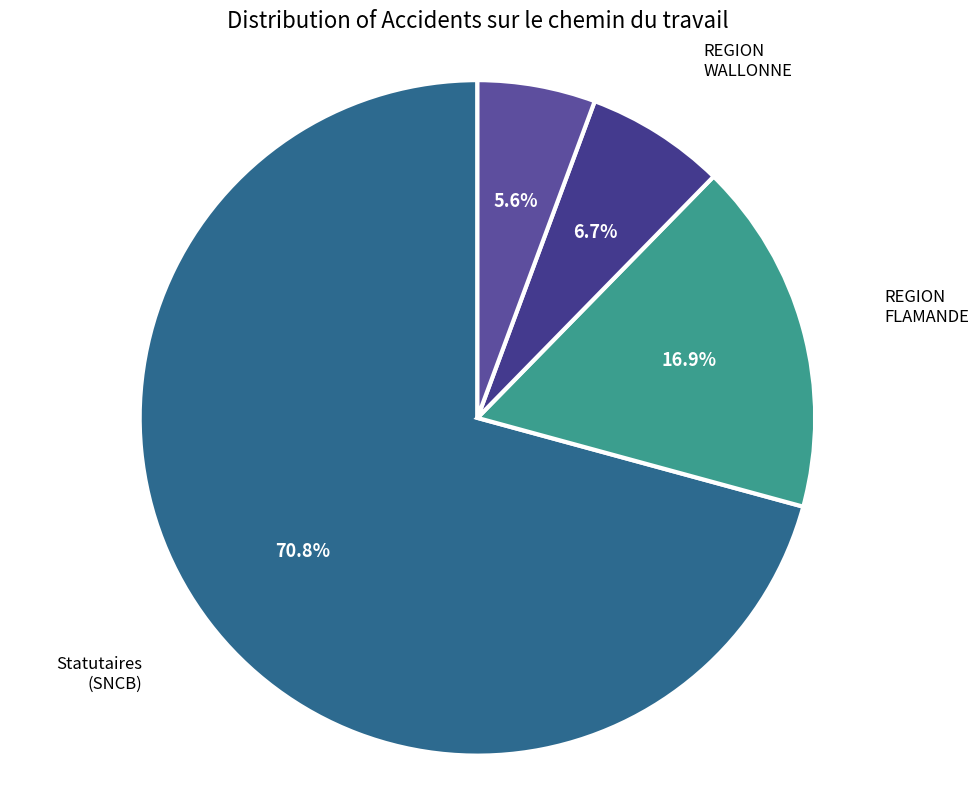

How many segments does this pie chart have?

4